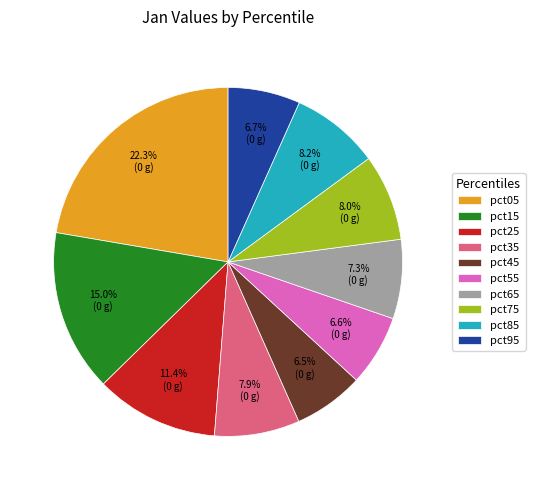

Count the number of slices in the pie.

10